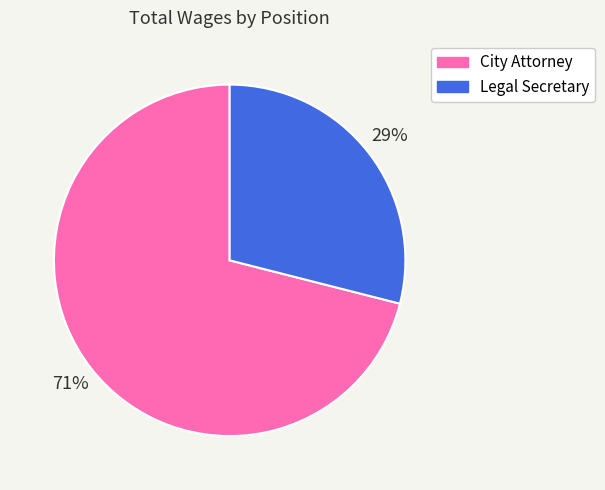

Which slice is the smallest?

Legal Secretary